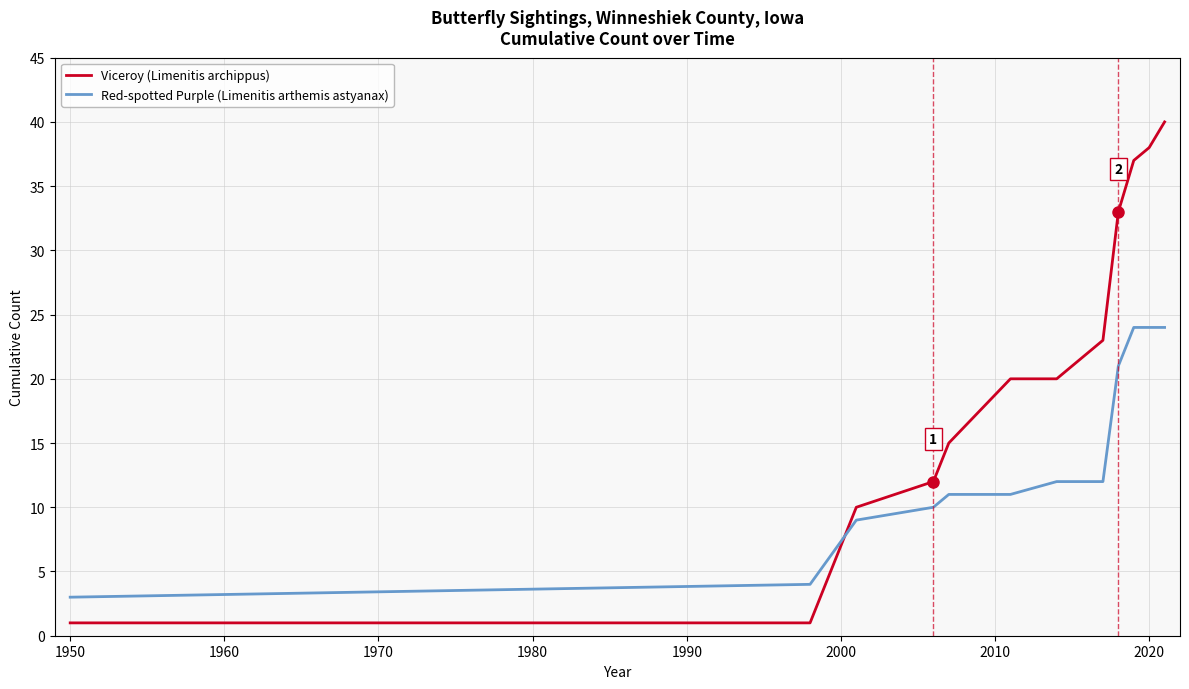

What is the average value of the Red-spotted Purple (Limenitis arthemis astyanax) series?

14